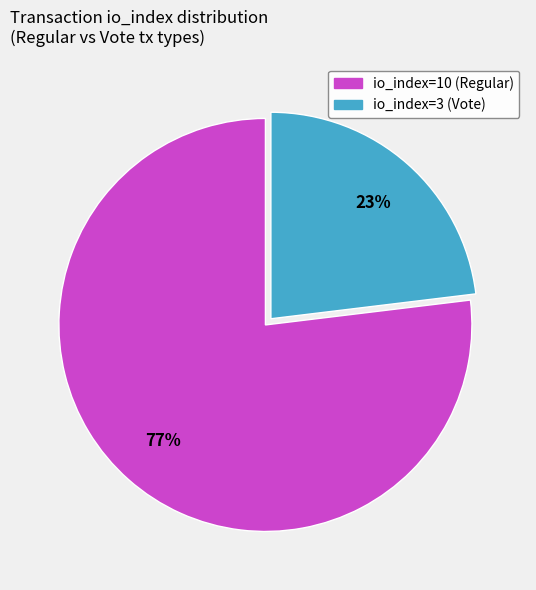

The io_index=3 (Vote) slice represents 29% of the pie. True or false?

False